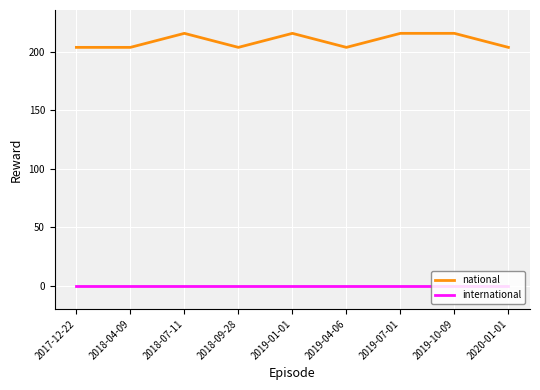

Where is the first local minimum for national?

2018-09-28